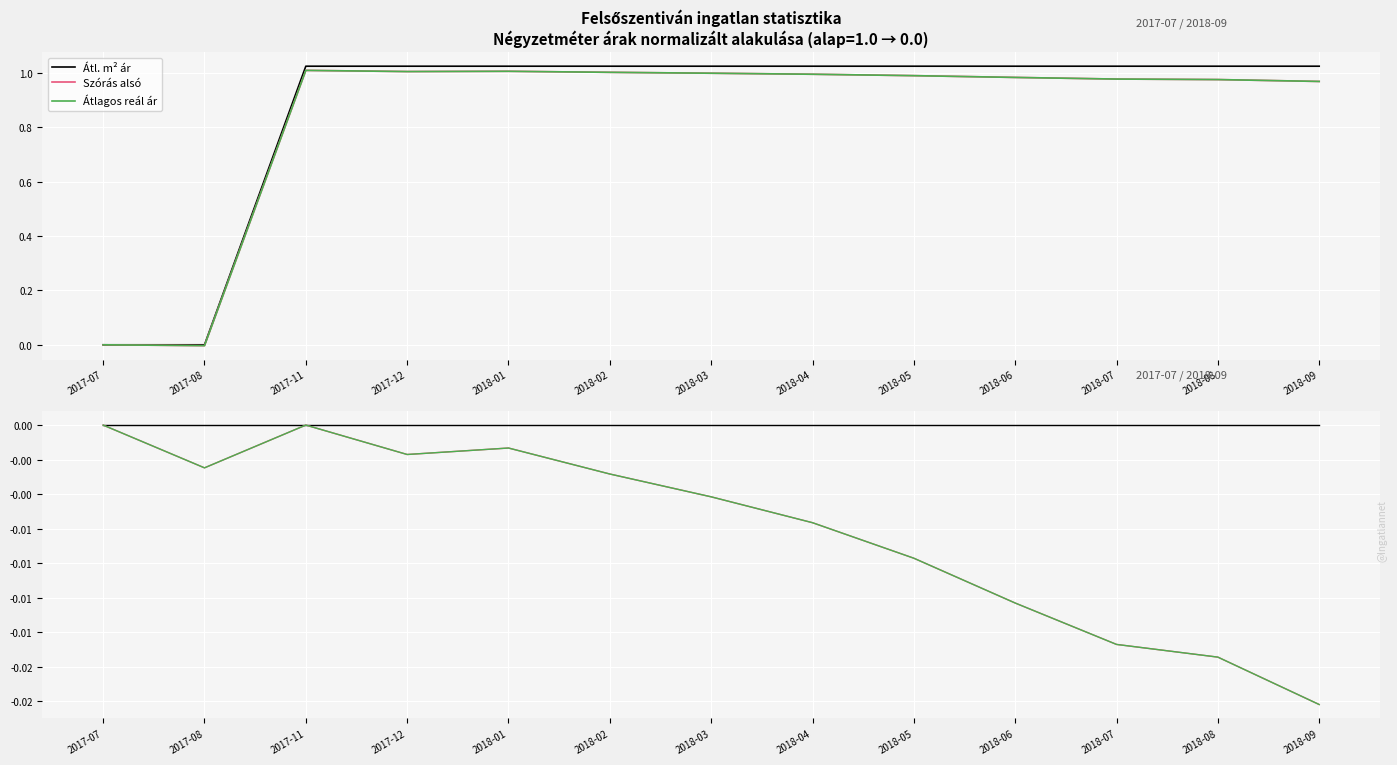

At which category is the sum across all series the highest?

2017-07